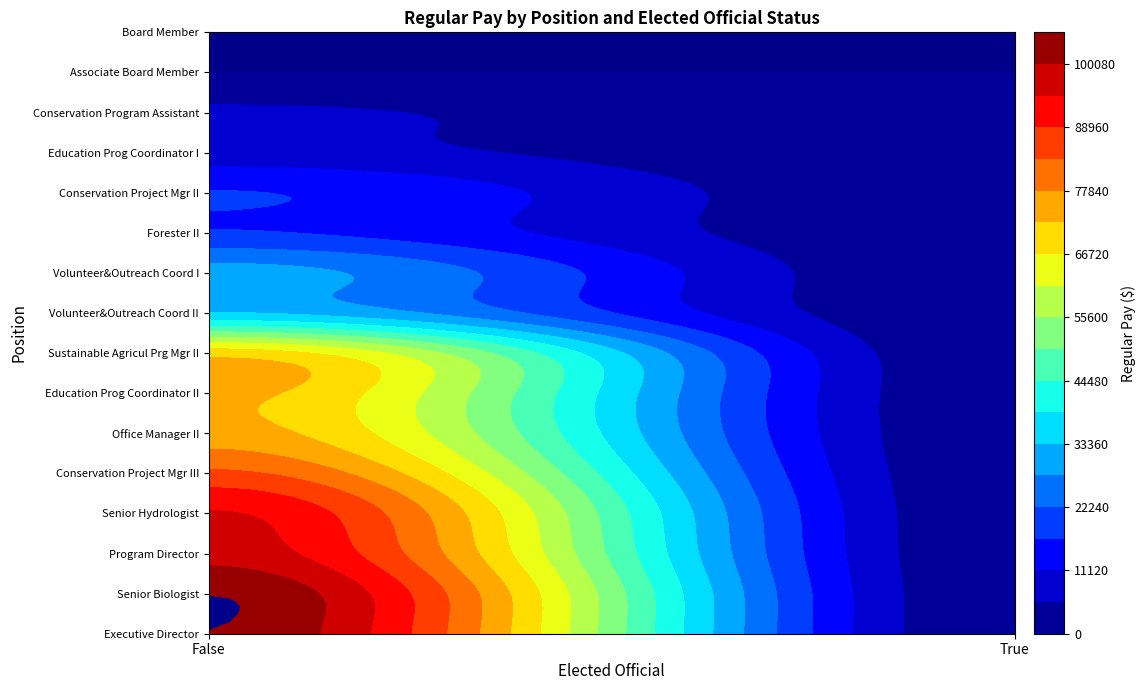

Between False and True, which is larger?

False